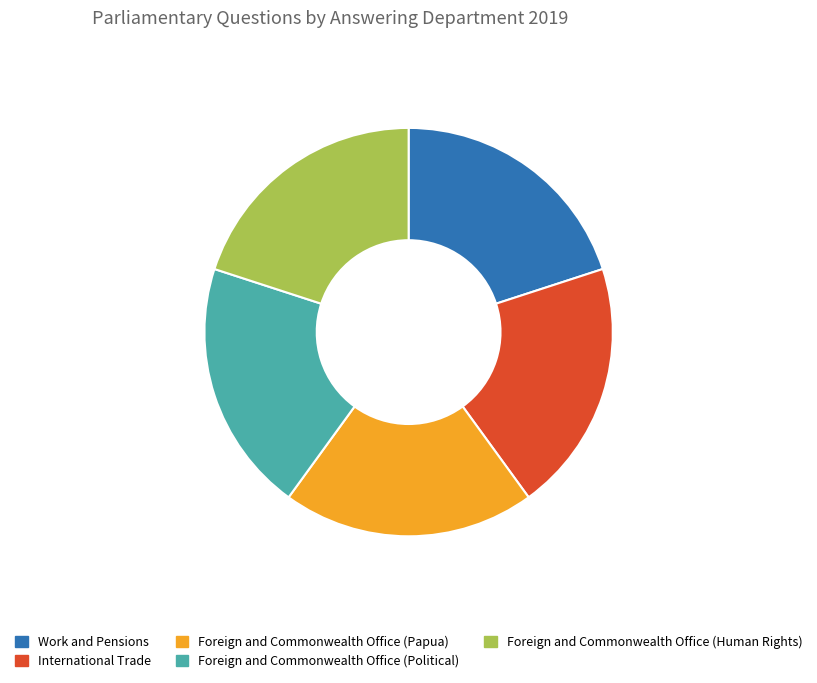

How many segments does this pie chart have?

5